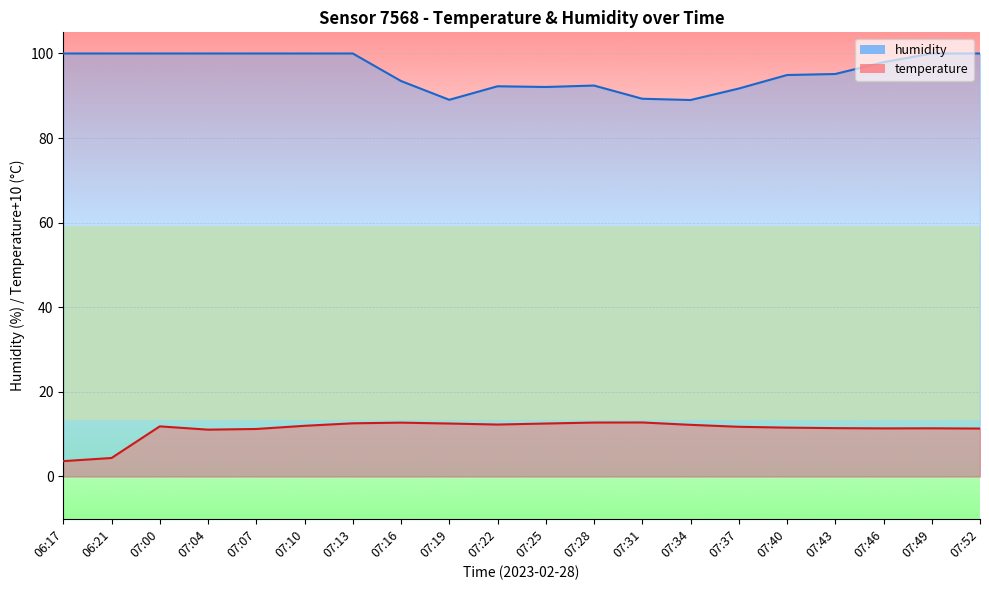

What is the label of the 20th point from the right?

06:17